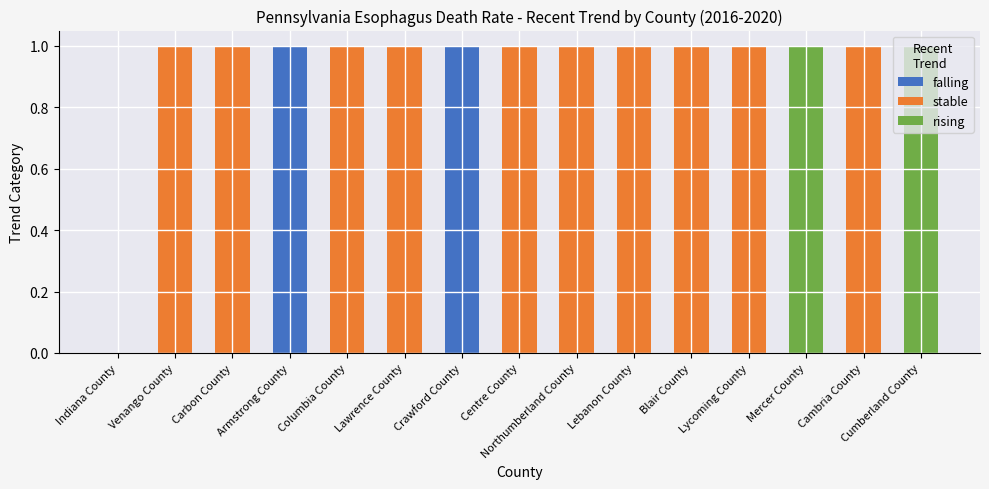

True or false: falling has a value of 1 at Crawford County.

True